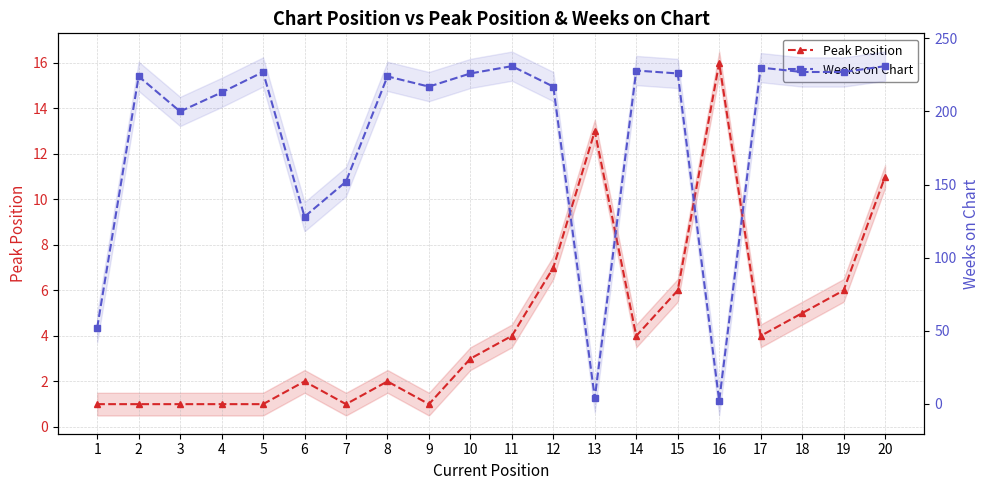

Which series changed the most between 14 and 17?

Weeks on Chart